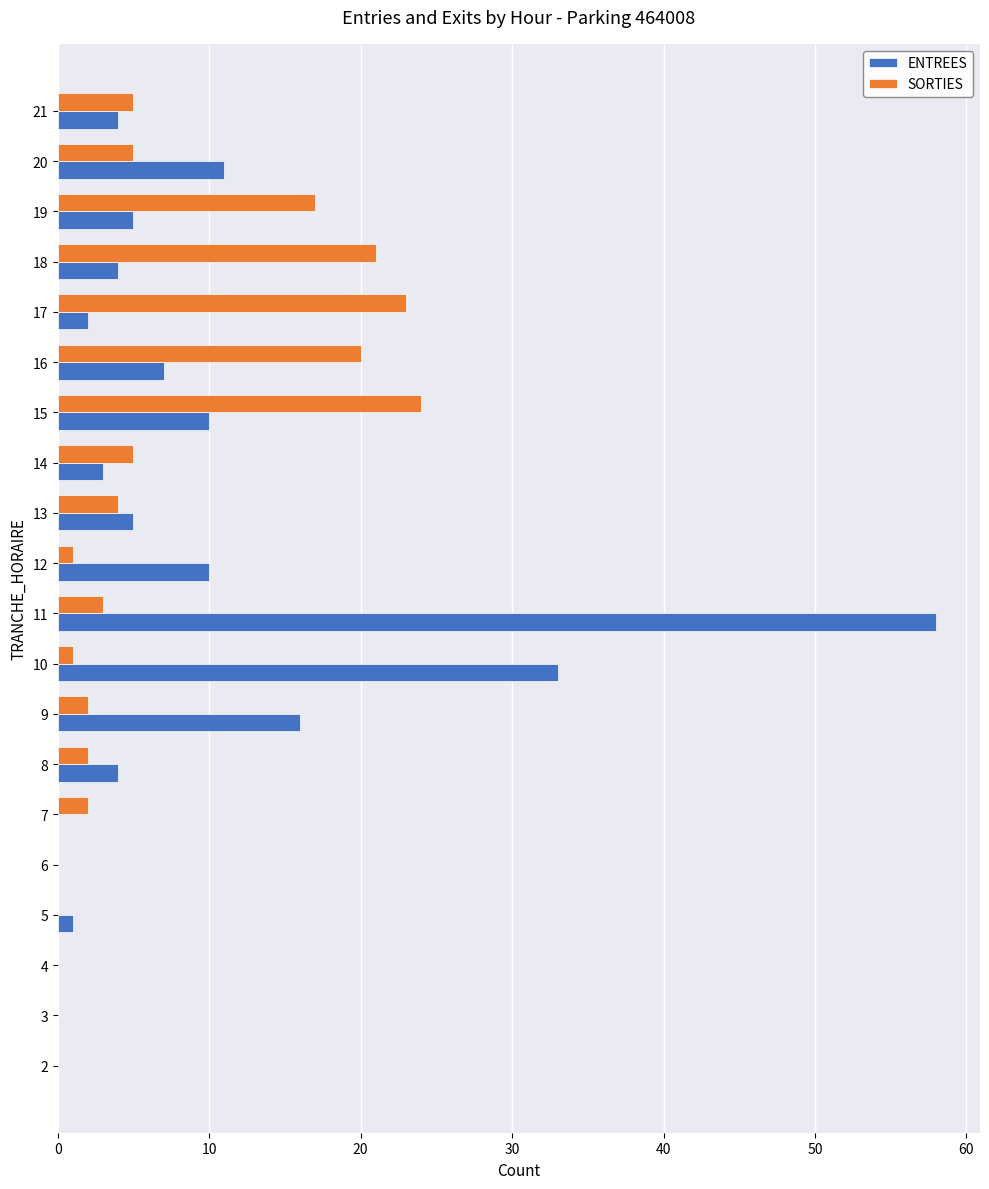

What is the greatest value displayed?

58